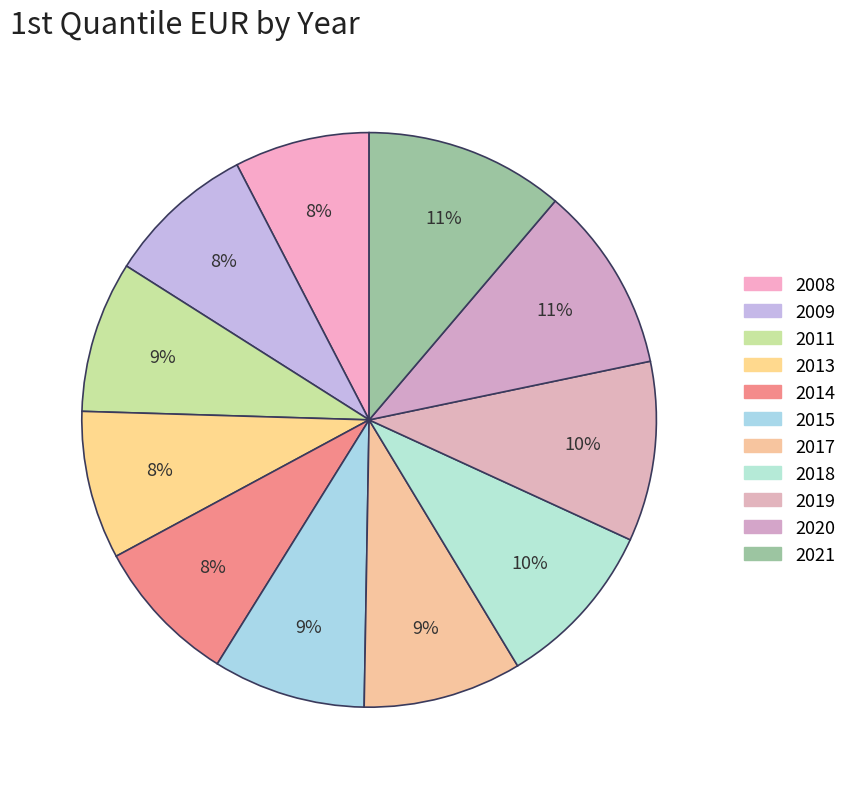

Which category has the biggest portion of the pie?

2021